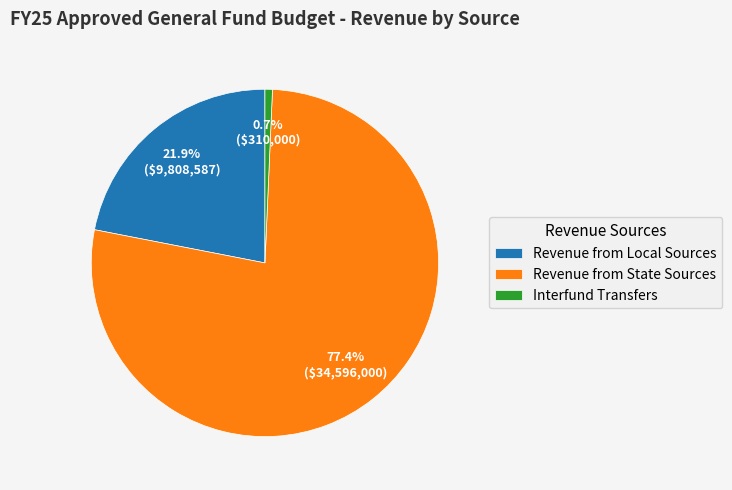

Approximately how many times larger is the value at Revenue from Local Sources compared to Interfund Transfers?

31.6